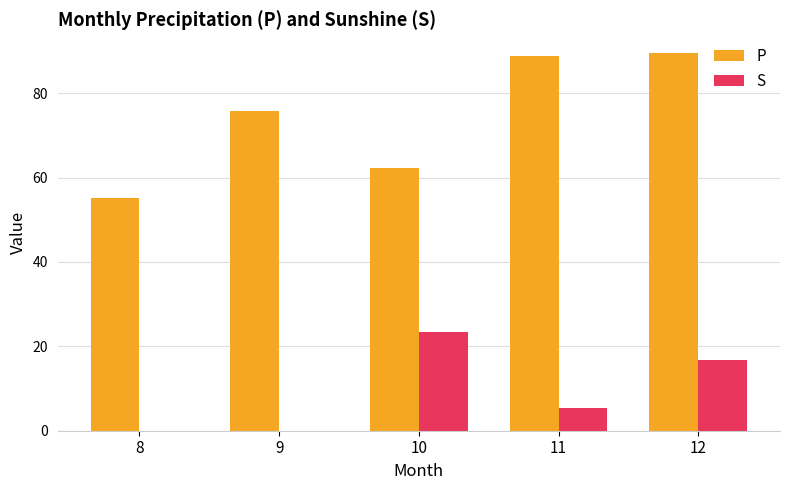

Which series changed the most between 11 and 12?

S